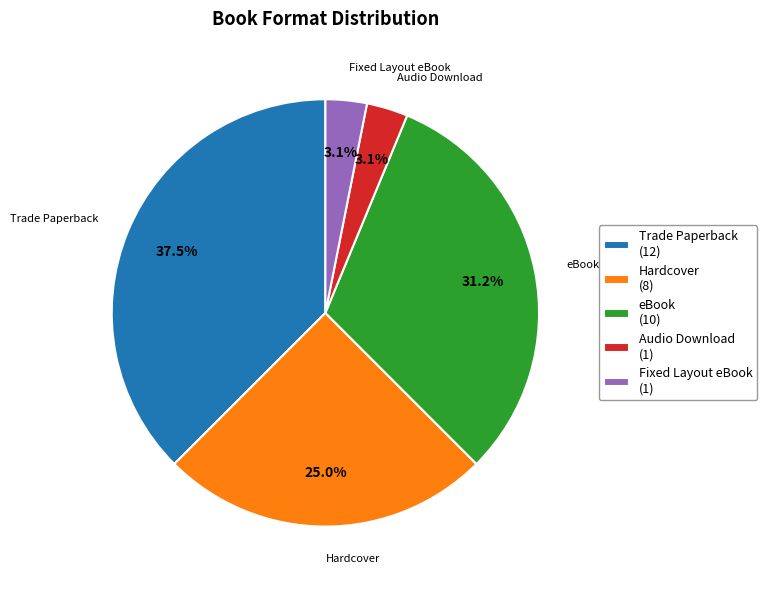

To the nearest percent, what is the average slice percentage?

20%